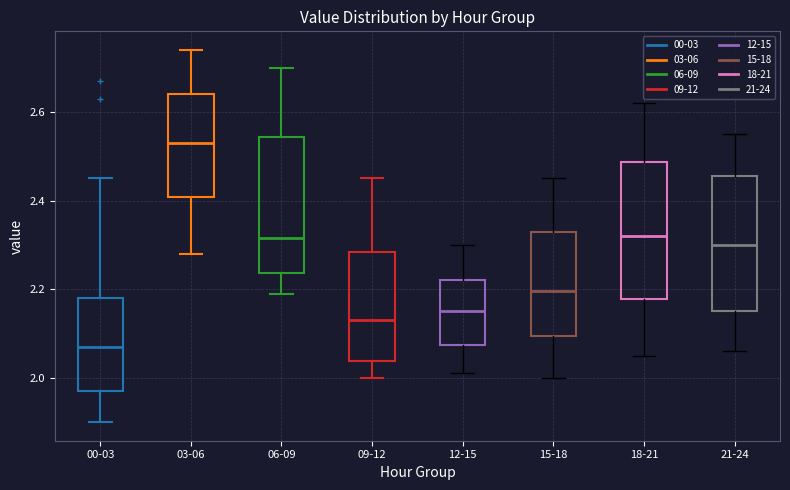

Reading left to right, transcribe this box plot: for each box, give where its median line is, the range the box spans, and where its two whiskers end, as read against the y-axis. The values are not printed on the chart, so give them approximately, as read against the axis.

00-03: median 2.08, box 1.98 to 2.18, whiskers 1.90 to 2.46
03-06: median 2.54, box 2.40 to 2.64, whiskers 2.28 to 2.74
06-09: median 2.32, box 2.24 to 2.54, whiskers 2.20 to 2.70
09-12: median 2.14, box 2.04 to 2.28, whiskers 2.00 to 2.46
12-15: median 2.16, box 2.08 to 2.22, whiskers 2.02 to 2.30
15-18: median 2.20, box 2.10 to 2.34, whiskers 2.00 to 2.46
18-21: median 2.32, box 2.18 to 2.48, whiskers 2.06 to 2.62
21-24: median 2.30, box 2.16 to 2.46, whiskers 2.06 to 2.56